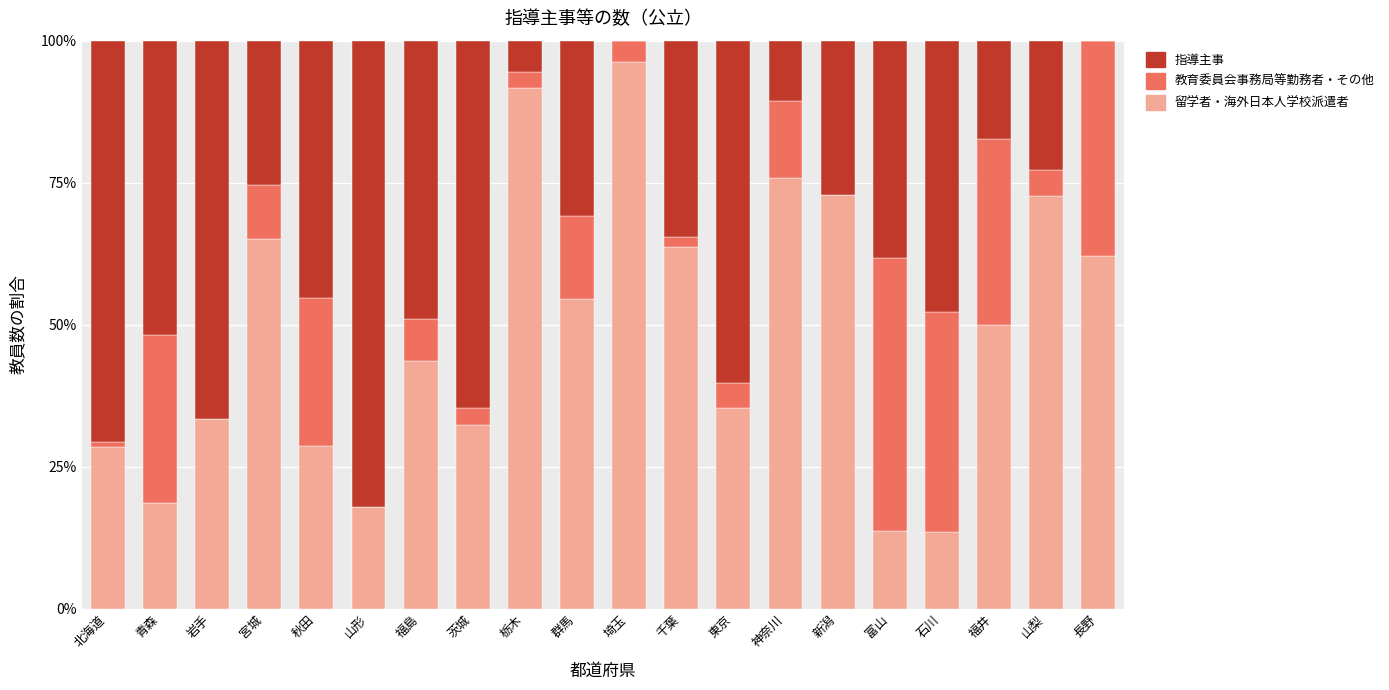

Between 茨城 and 宮城, which is larger?

宮城